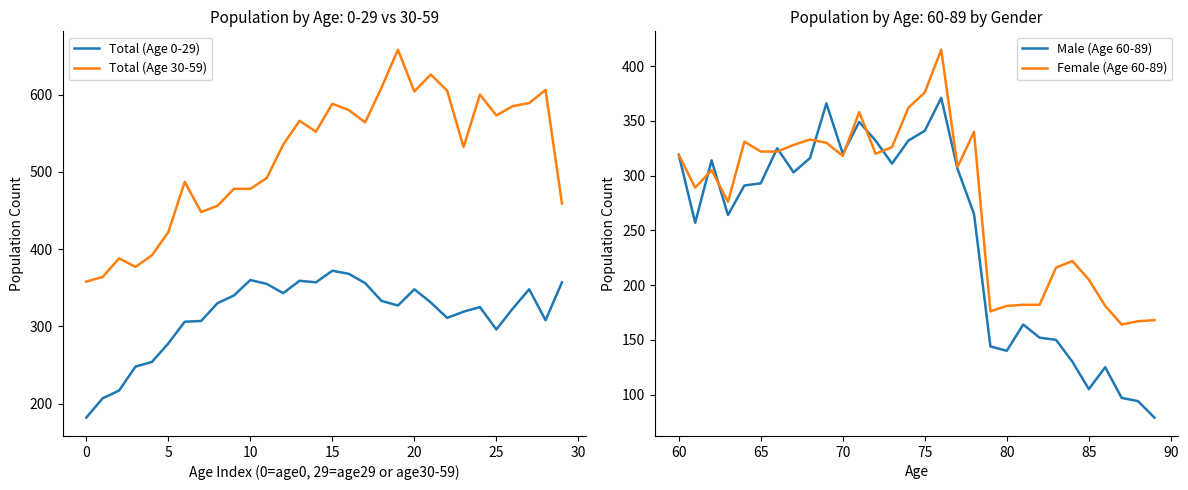

How many lines are shown in the chart?

4